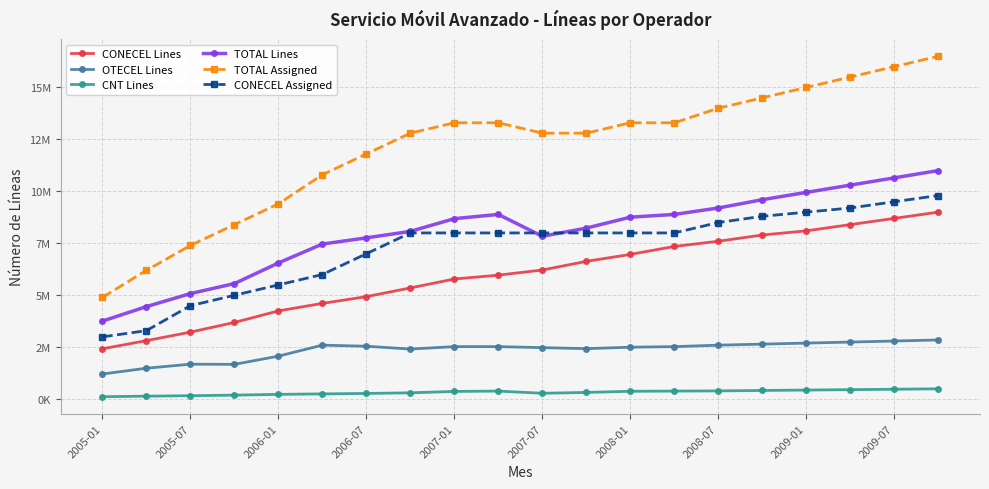

At which category is the sum across all series the highest?

19